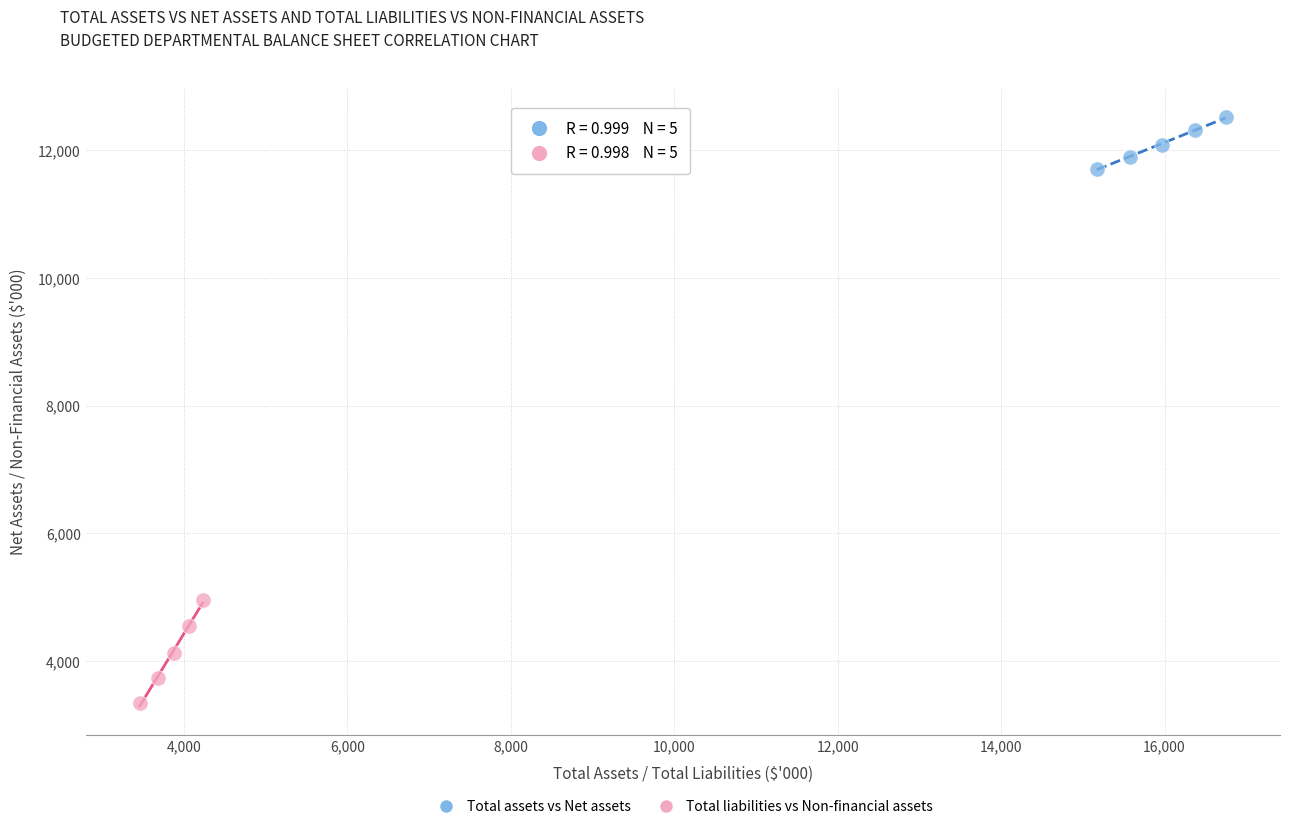

Which series reaches the minimum Y coordinate?

Total liabilities vs Non-financial assets